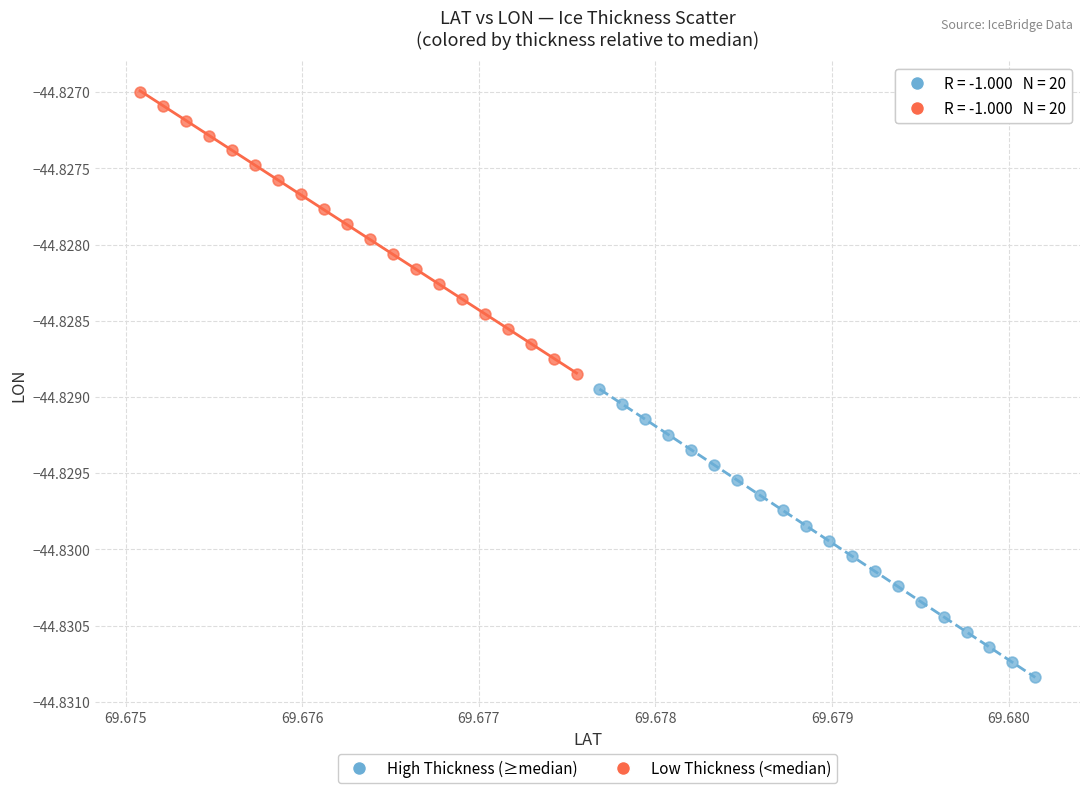

What are all the series names shown in the legend?

High Thickness (≥median), Low Thickness (<median)